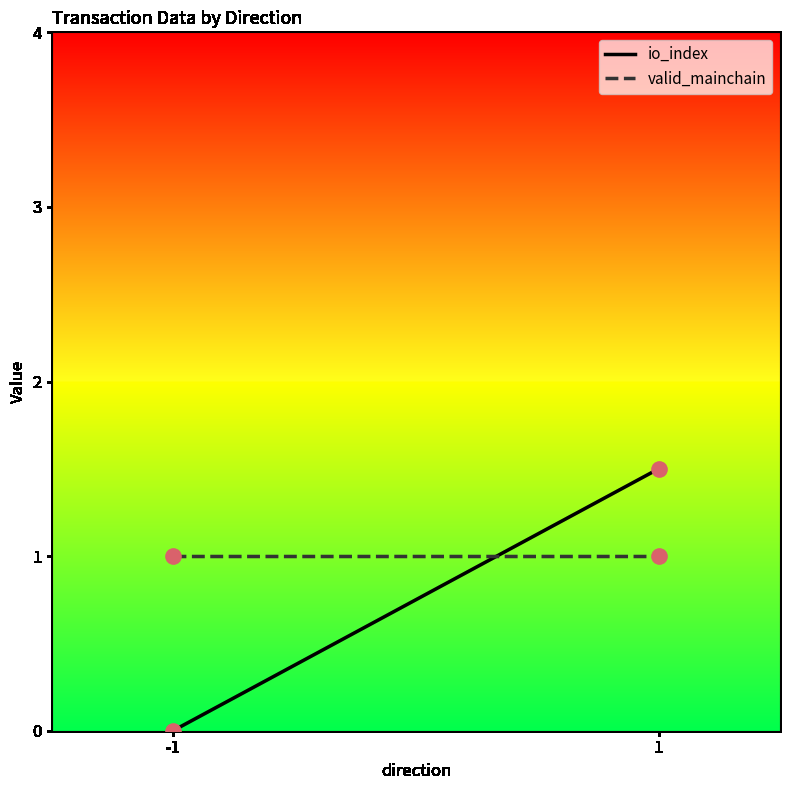

At which category is the sum across all series the highest?

1